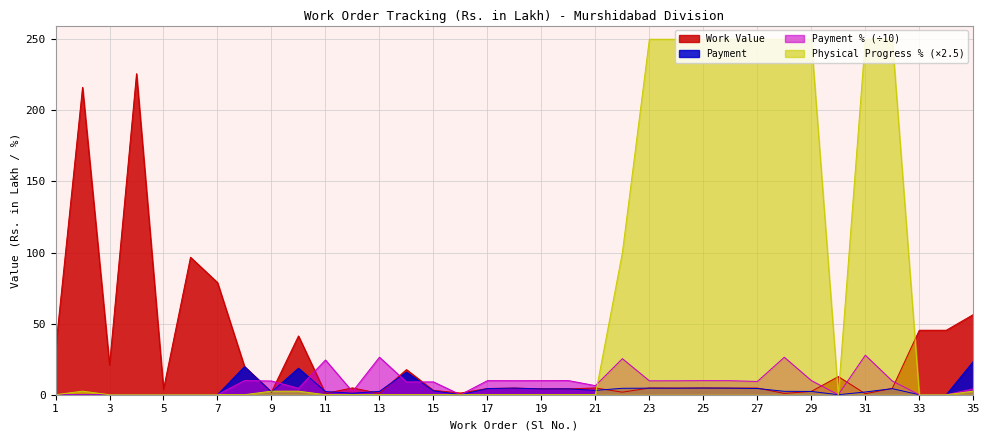

The Physical Progress % series shows -83.0 at 17. True or false?

False